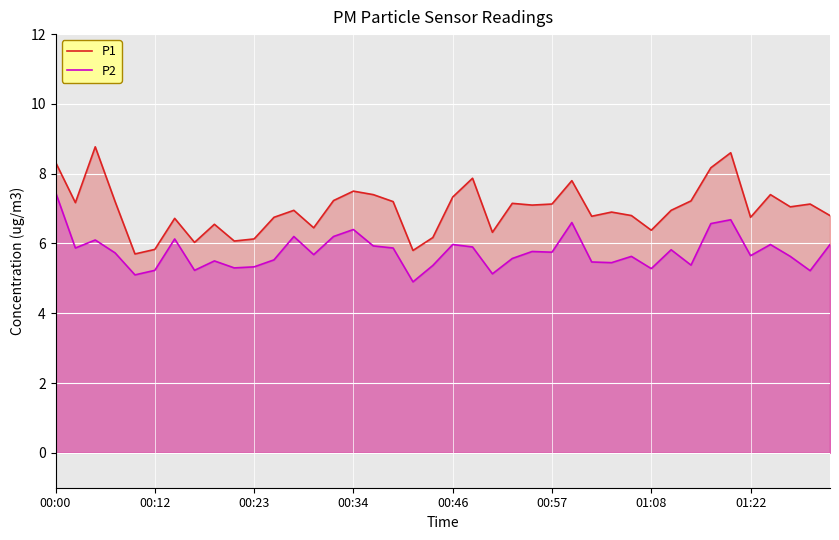

The P1 series shows 3.6 at 00:46. True or false?

False